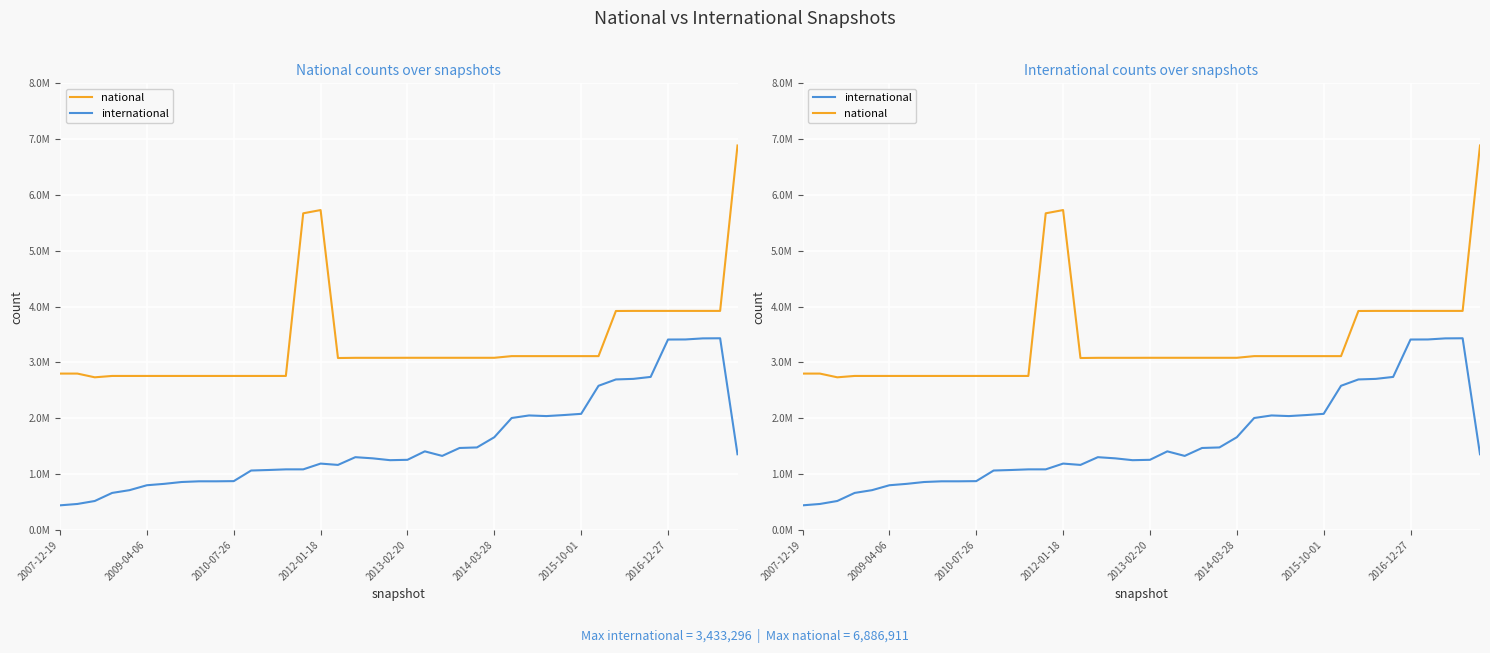

What position from the right is 32?

8